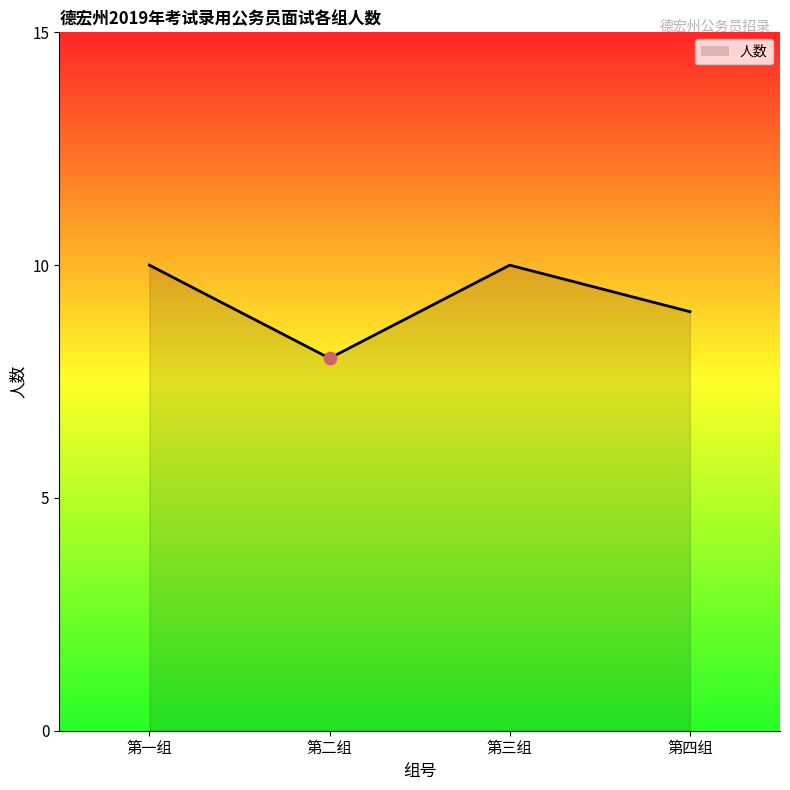

What is the change in value from 第二组 to 第三组?

+2